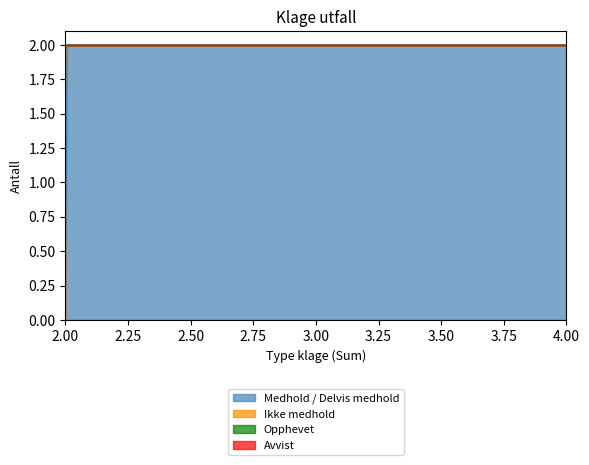

Does the chart display data point markers on the line(s)?

No